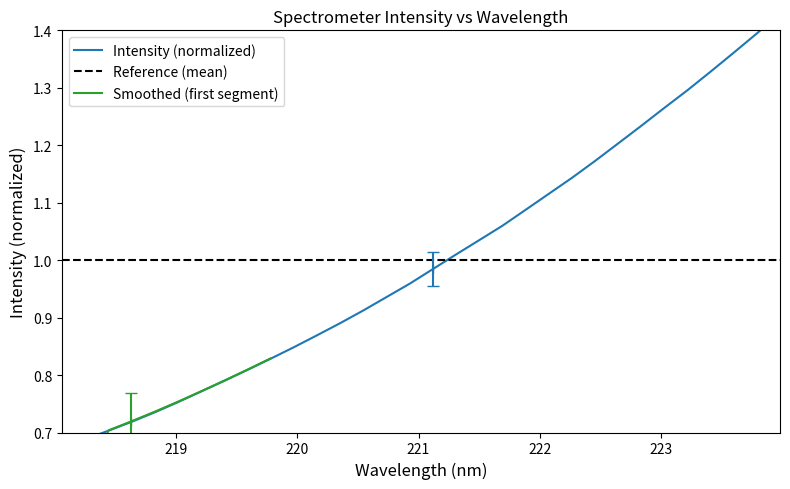

What is the label of the 18th point from the right?

220.7354